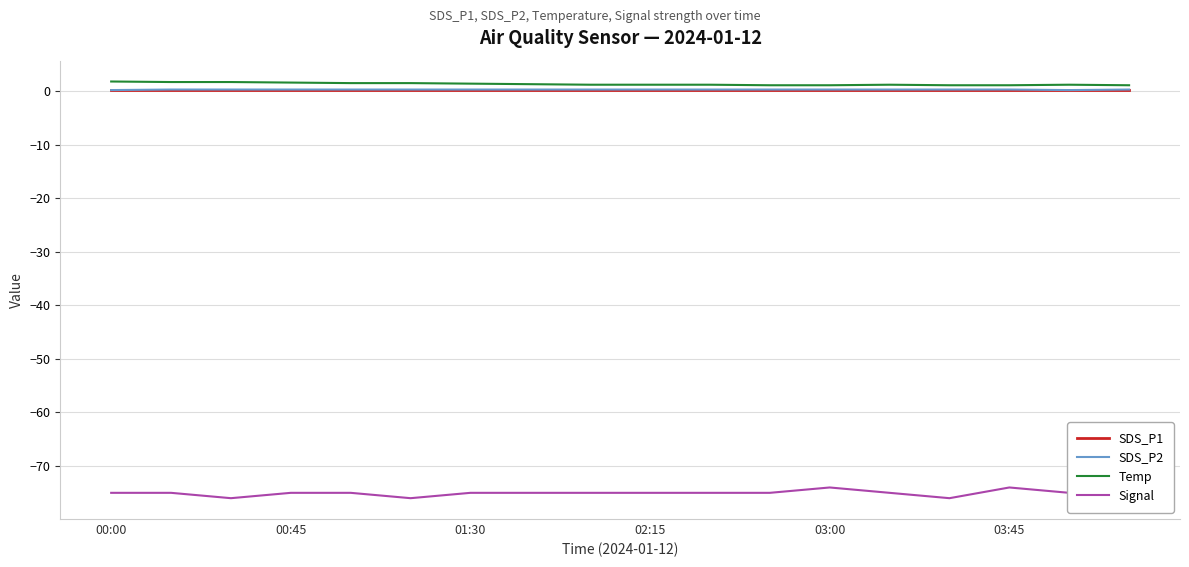

How many series are shown in this chart?

4